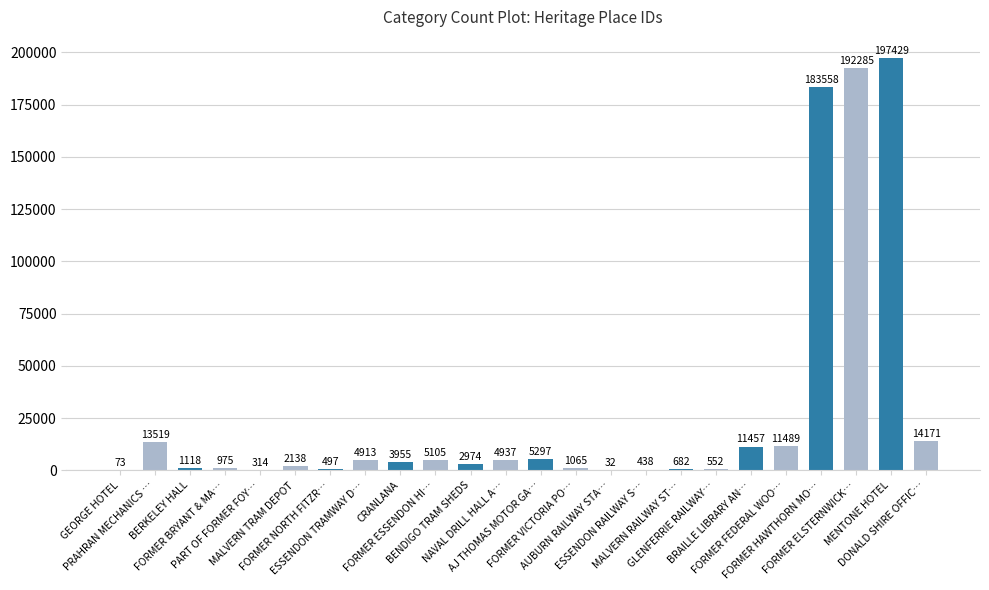

What is the sum of all values?

658973